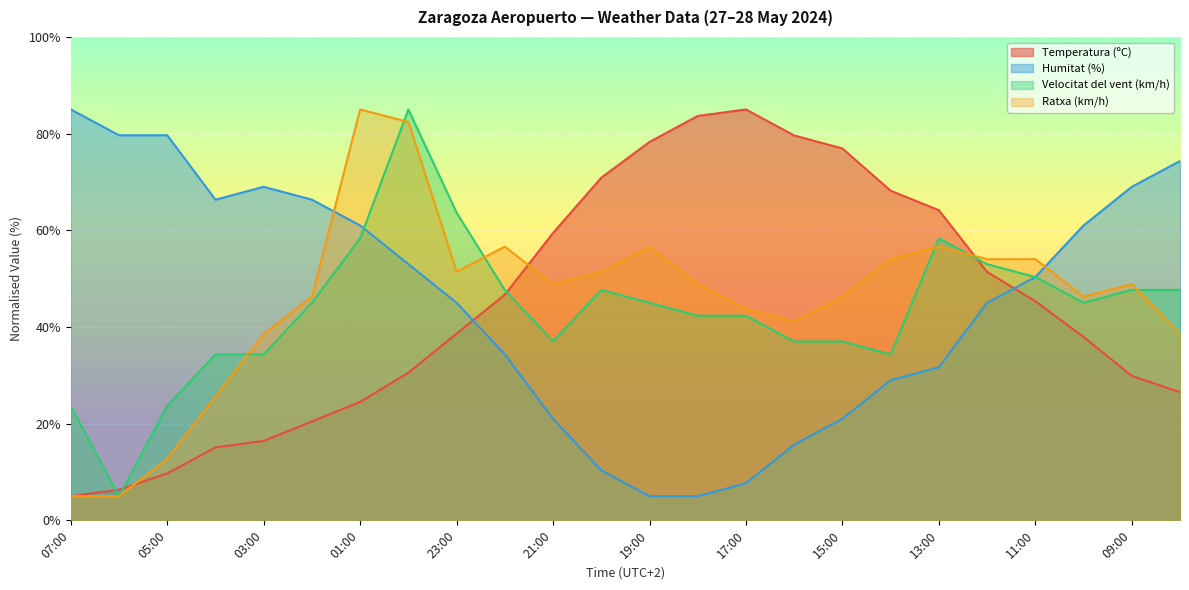

Reading left to right, what are all the values shown in this chart?

Temperatura (ºC): 07:00=5.0	06:00=6.3	05:00=9.7	04:00=15.1	03:00=16.4	02:00=20.5	01:00=24.5	00:00=30.5	23:00=38.6	22:00=46.7	21:00=59.5	20:00=70.9	19:00=78.3	18:00=83.7	17:00=85.0	16:00=79.6	15:00=76.9	14:00=68.2	13:00=64.2	12:00=51.4	11:00=45.3	10:00=37.9	09:00=29.9	08:00=26.5
Humitat (%): 07:00=85.0	06:00=79.7	05:00=79.7	04:00=66.3	03:00=69.0	02:00=66.3	01:00=61.0	00:00=53.0	23:00=45.0	22:00=34.3	21:00=21.0	20:00=10.3	19:00=5.0	18:00=5.0	17:00=7.7	16:00=15.7	15:00=21.0	14:00=29.0	13:00=31.7	12:00=45.0	11:00=50.3	10:00=61.0	09:00=69.0	08:00=74.3
Velocitat del vent (km/h): 07:00=23.7	06:00=5.0	05:00=23.7	04:00=34.3	03:00=34.3	02:00=45.0	01:00=58.3	00:00=85.0	23:00=63.7	22:00=47.7	21:00=37.0	20:00=47.7	19:00=45.0	18:00=42.3	17:00=42.3	16:00=37.0	15:00=37.0	14:00=34.3	13:00=58.3	12:00=53.0	11:00=50.3	10:00=45.0	09:00=47.7	08:00=47.7
Ratxa (km/h): 07:00=5.0	06:00=5.0	05:00=12.7	04:00=25.6	03:00=38.5	02:00=46.3	01:00=85.0	00:00=82.4	23:00=51.5	22:00=56.6	21:00=48.9	20:00=51.5	19:00=56.6	18:00=48.9	17:00=43.7	16:00=41.1	15:00=46.3	14:00=54.0	13:00=56.6	12:00=54.0	11:00=54.0	10:00=46.3	09:00=48.9	08:00=38.5